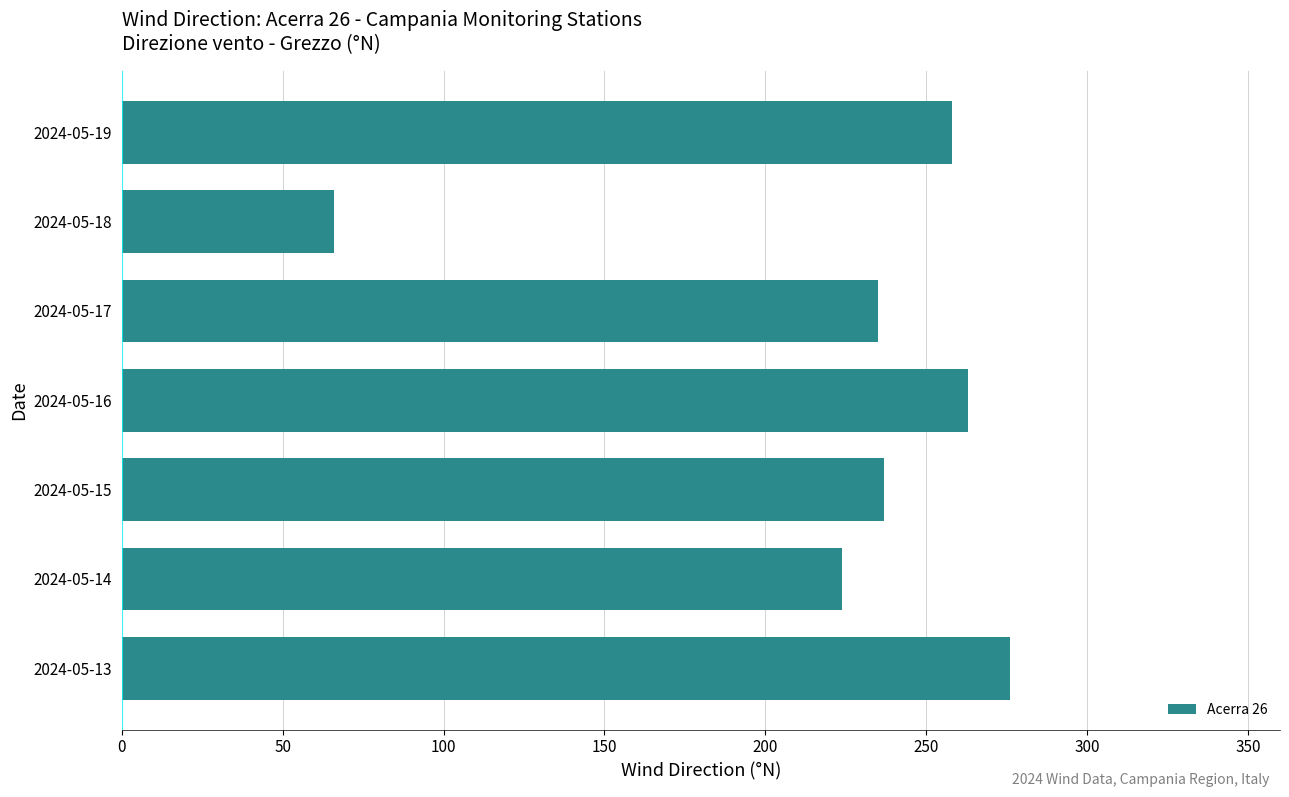

Does the chart contain any negative values?

No